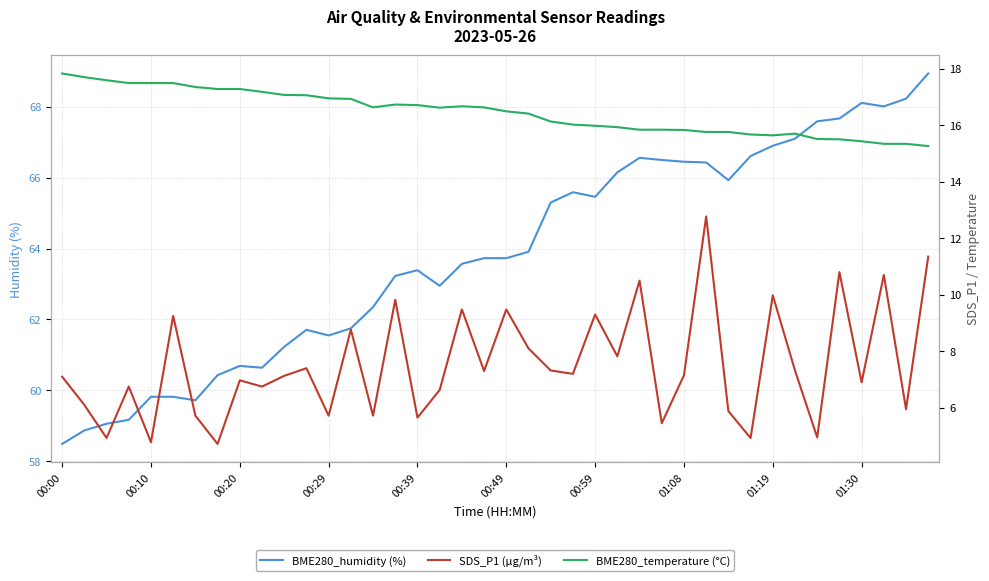

Is it true that BME280_humidity (%) equals 26.1 at 33?

False